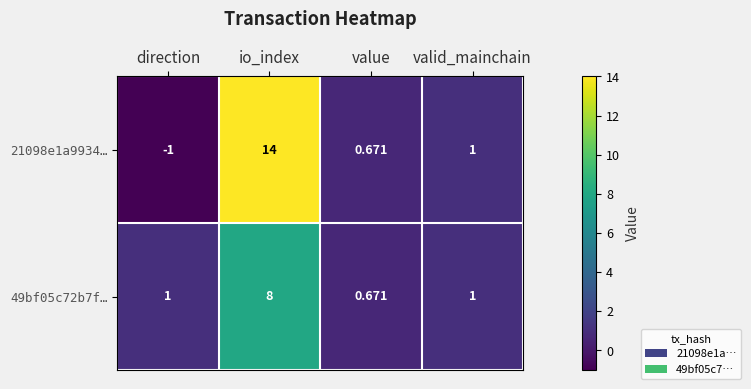

At which label is 21098e1a9934… closest to 6?

valid_mainchain